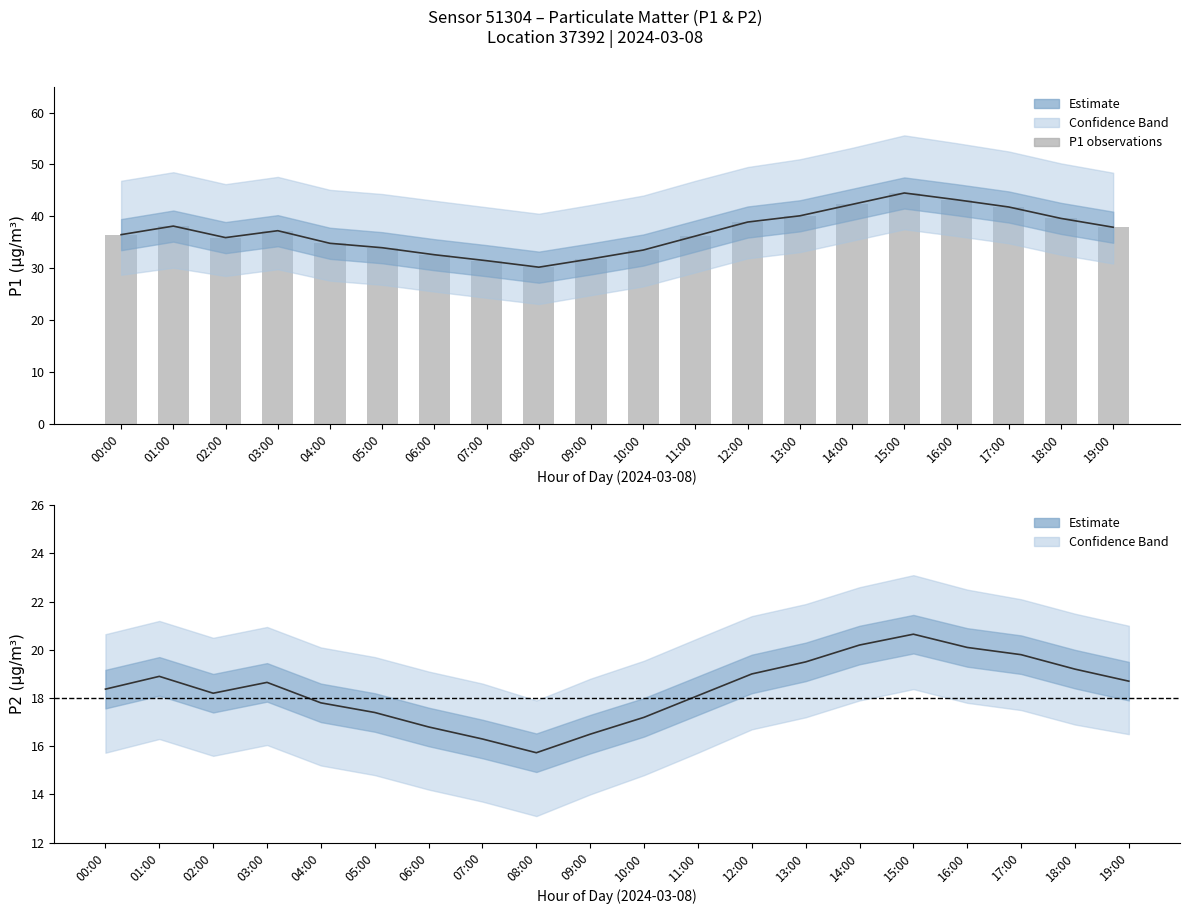

Reading left to right, extract all data points from this chart.

P1 estimate: 00:00=36.5	01:00=38.1	02:00=35.9	03:00=37.2	04:00=34.8	05:00=34.0	06:00=32.6	07:00=31.4	08:00=30.2	09:00=31.8	10:00=33.5	11:00=36.2	12:00=38.9	13:00=40.1	14:00=42.3	15:00=44.5	16:00=43.2	17:00=41.8	18:00=39.6	19:00=37.9
P1 (bar): 00:00=36.5	01:00=38.1	02:00=35.9	03:00=37.2	04:00=34.8	05:00=34.0	06:00=32.6	07:00=31.4	08:00=30.2	09:00=31.8	10:00=33.5	11:00=36.2	12:00=38.9	13:00=40.1	14:00=42.3	15:00=44.5	16:00=43.2	17:00=41.8	18:00=39.6	19:00=37.9
P2 estimate: 00:00=18.4	01:00=18.9	02:00=18.2	03:00=18.6	04:00=17.8	05:00=17.4	06:00=16.8	07:00=16.3	08:00=15.7	09:00=16.5	10:00=17.2	11:00=18.1	12:00=19.0	13:00=19.5	14:00=20.2	15:00=20.6	16:00=20.1	17:00=19.8	18:00=19.2	19:00=18.7